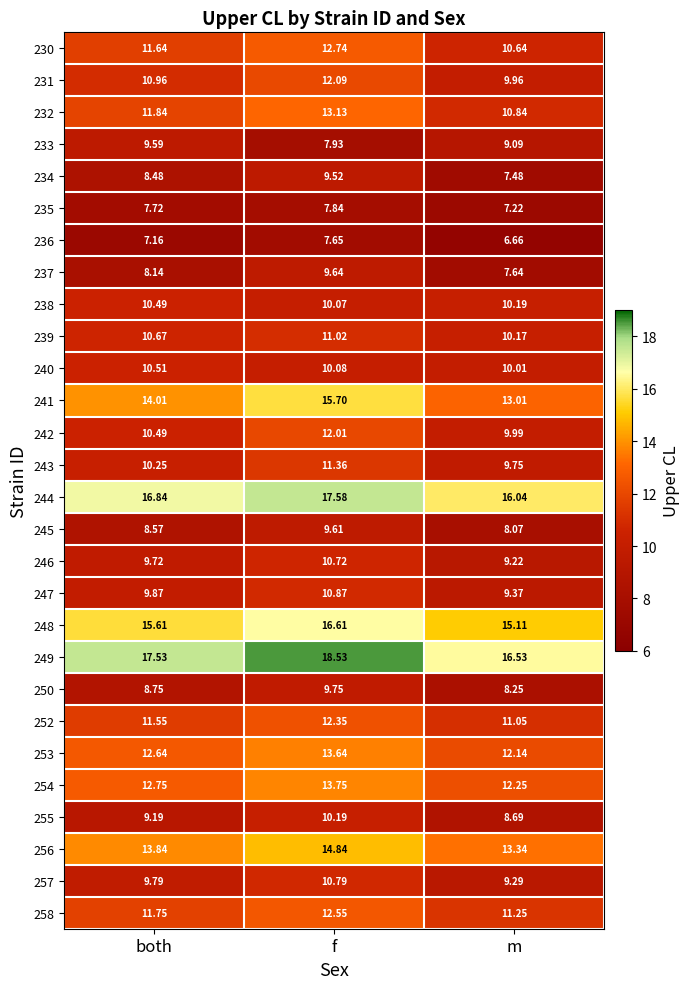

How many distinct data groups are displayed?

28